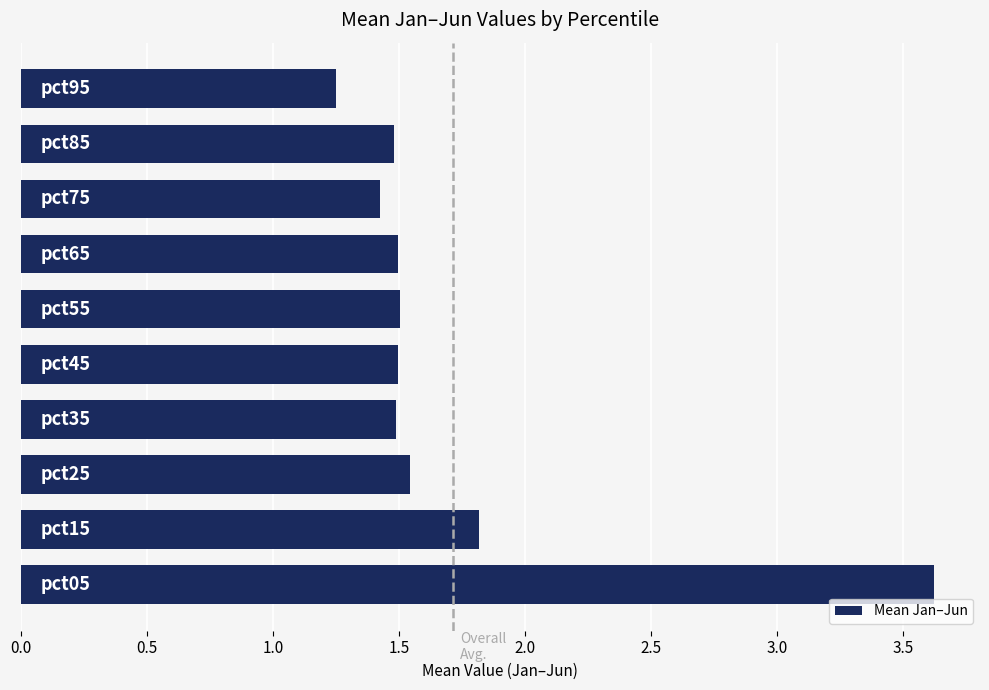

What is the sum of all values?

17.1